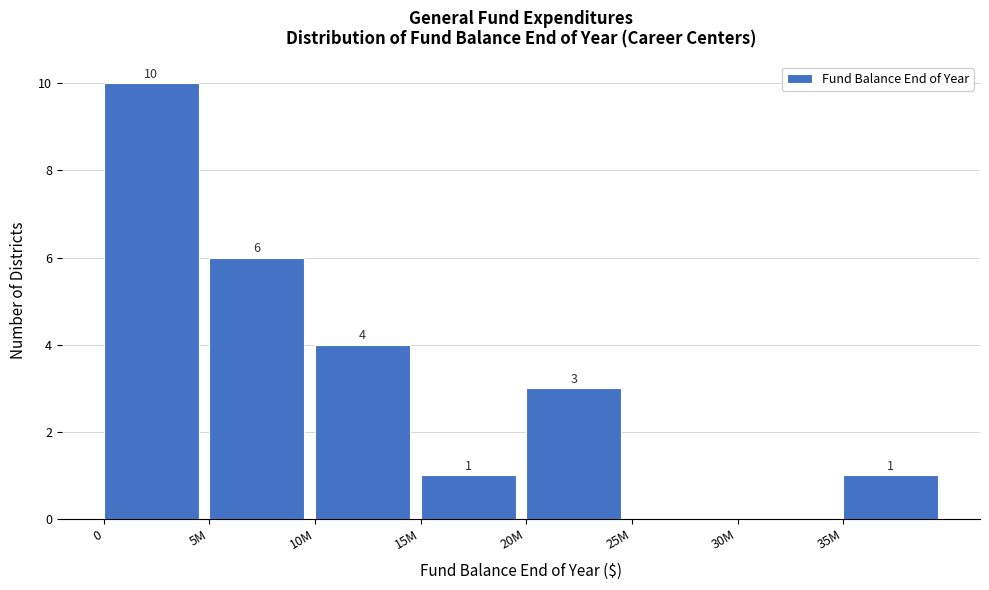

Reading right to left, extract all data points from this chart.

35M=1	30M=0	25M=0	20M=3	15M=1	10M=4	5M=6	0=10